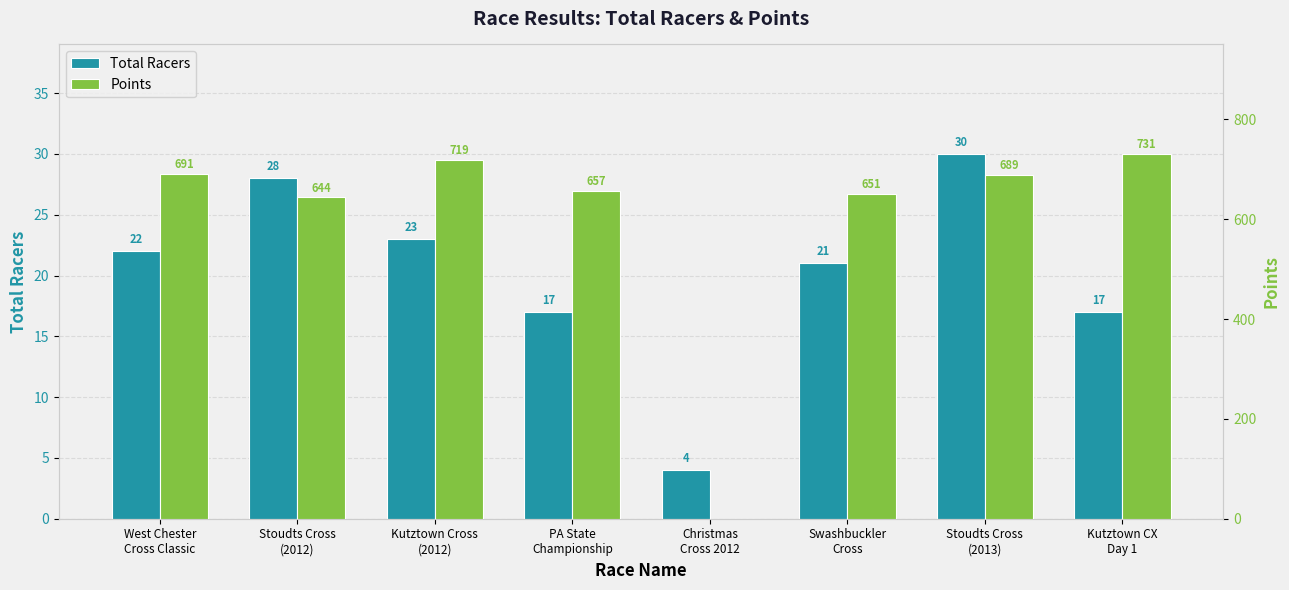

The Total Racers series shows 1.6 at Christmas
Cross 2012. True or false?

False